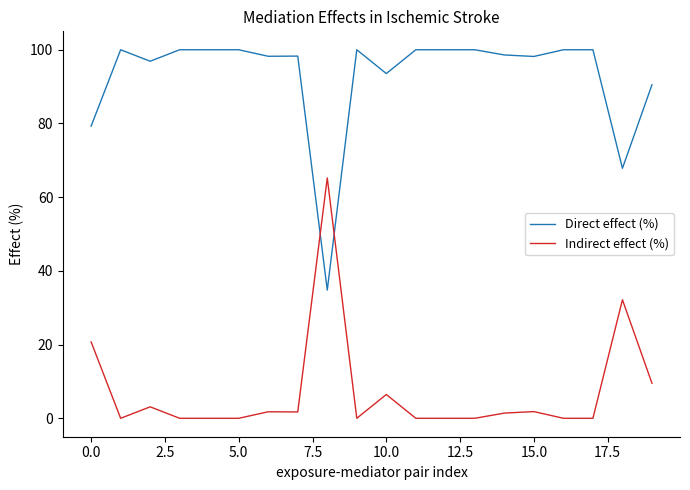

How many categories are shown in the chart?

20